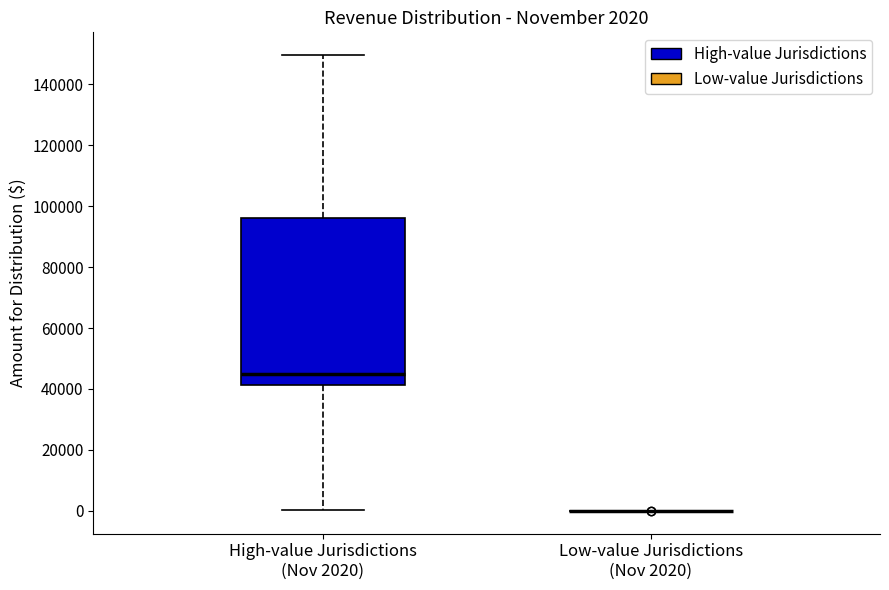

Which box is the tallest, from its lower edge to its upper edge?

High-value Jurisdictions (Nov 2020)